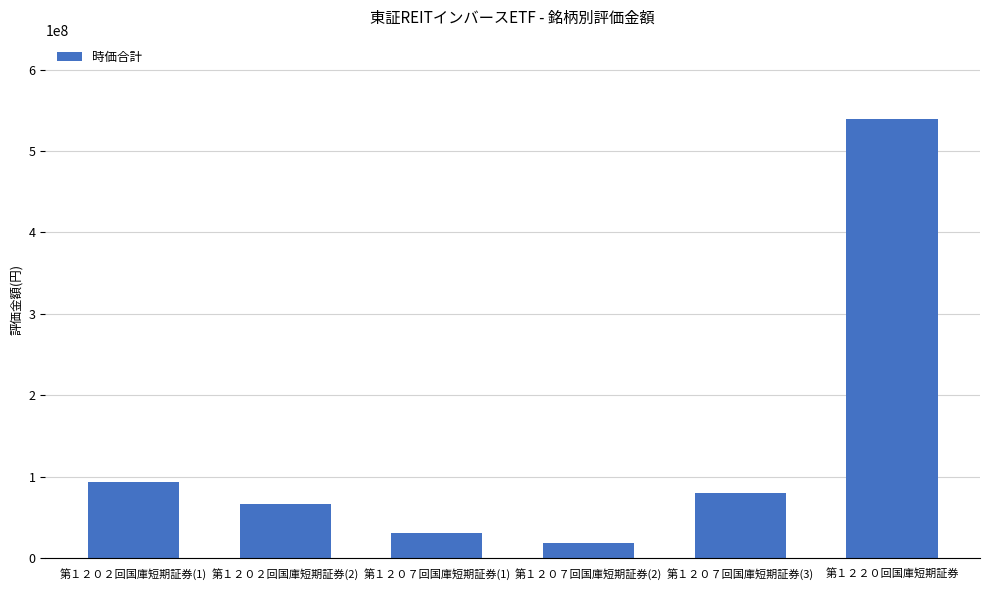

Between 第１２０２回国庫短期証券(2) and 第１２０７回国庫短期証券(3), which is larger?

第１２０７回国庫短期証券(3)